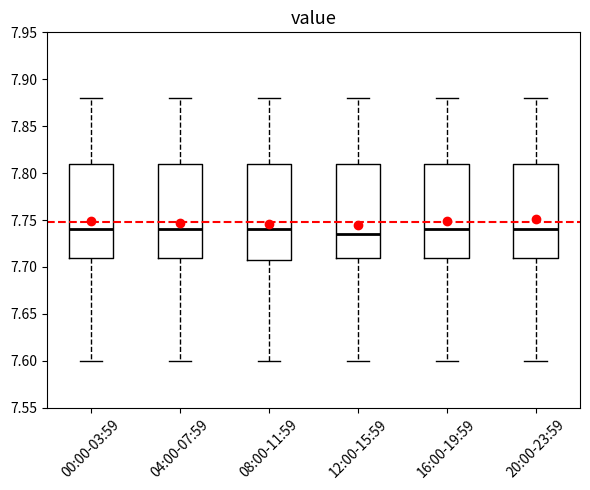

Where does the lower whisker of the box for 20:00-23:59 end on the y-axis? The values are not printed on the chart, so give them approximately, as read against the axis.

7.600